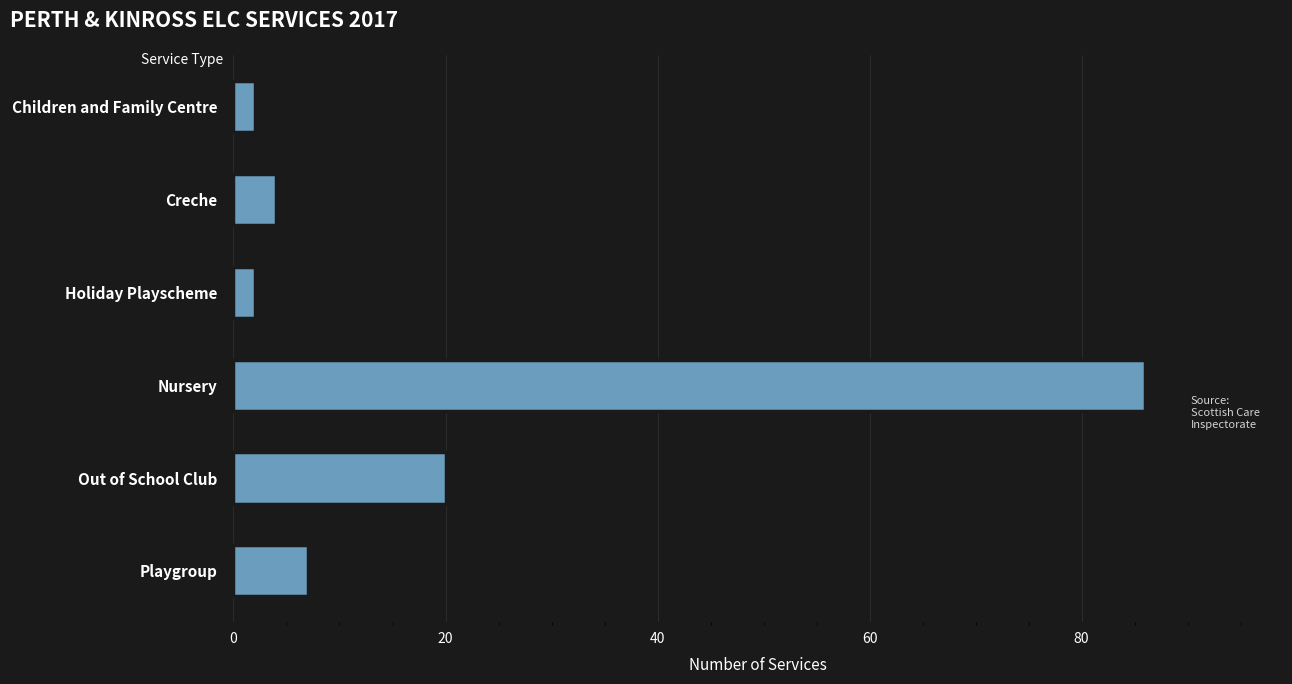

Between Nursery and Playgroup, which is larger?

Nursery